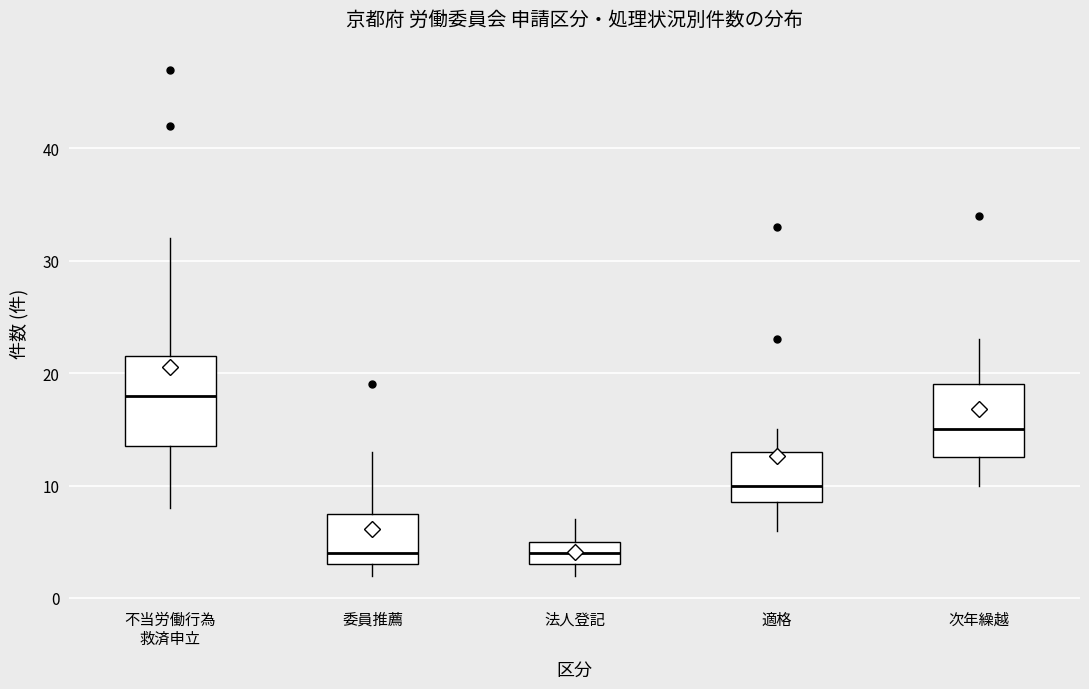

Which box is the tallest, from its lower edge to its upper edge?

不当労働行為 救済申立